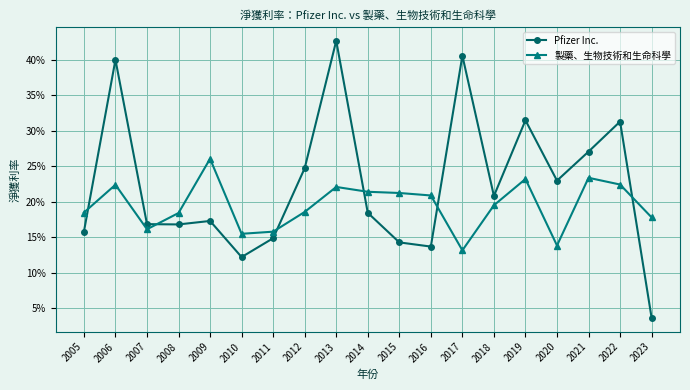

List the series in order of their overall mean, highest first.

Pfizer Inc., 製藥、生物技術和生命科學